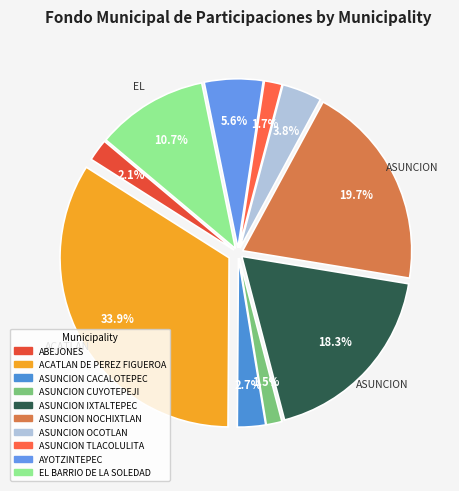

The ASUNCION OCOTLAN slice represents 10% of the pie. True or false?

False